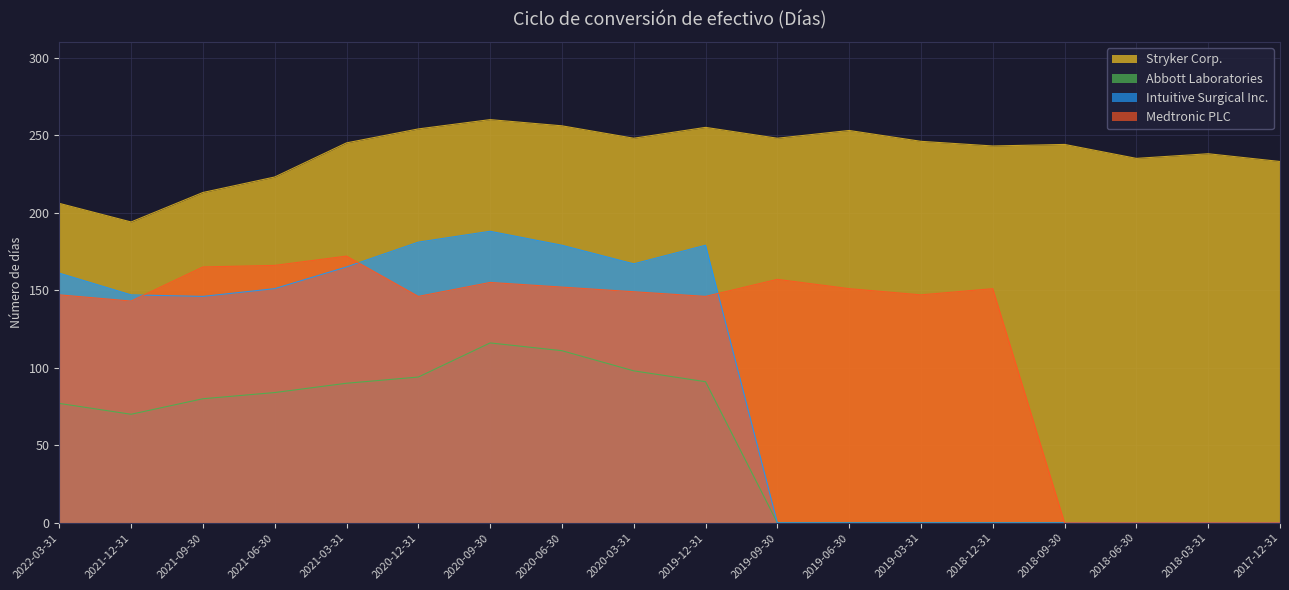

Reading left to right, transcribe all the data shown in this chart.

Stryker Corp.: 206	194	213	223	245	254	260	256	248	255	248	253	246	243	244	235	238	233
Abbott Laboratories: 77	70	80	84	90	94	116	111	98	91	0	0	0	0	0	0	0	0
Intuitive Surgical Inc.: 161	147	146	151	165	181	188	179	167	179	0	0	0	0	0	0	0	0
Medtronic PLC: 147	143	165	166	172	146	155	152	149	146	157	151	147	151	0	0	0	0